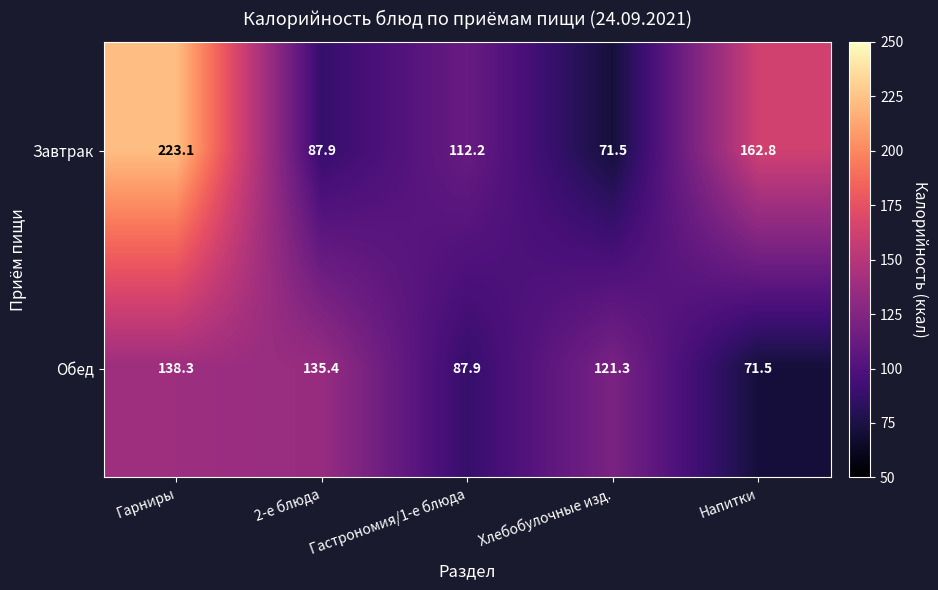

At which label is Обед closest to 104?

Гастрономия/1-е блюда